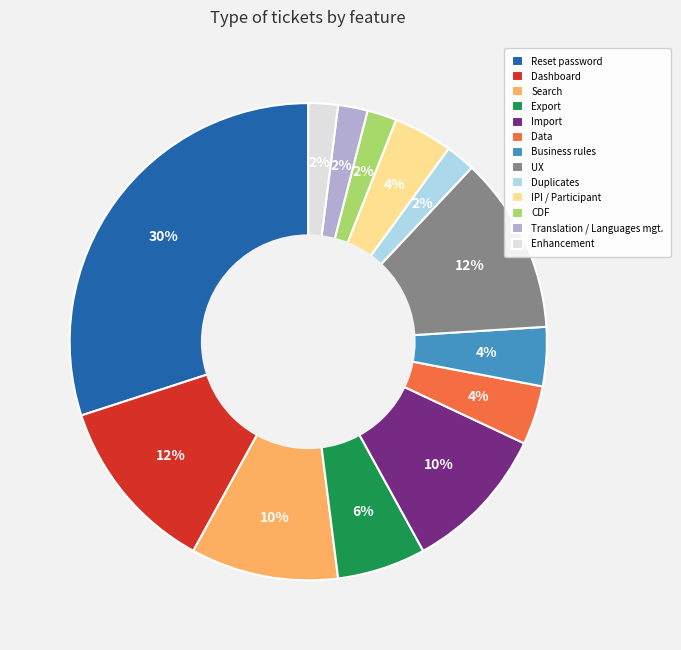

The Duplicates slice represents 2% of the pie. True or false?

True